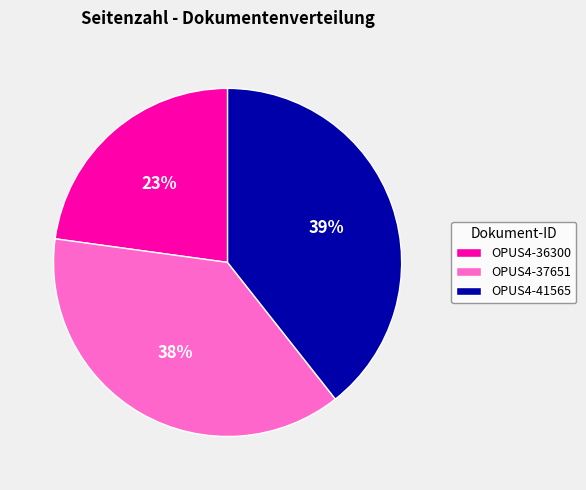

Which category has the smallest portion of the pie?

OPUS4-36300